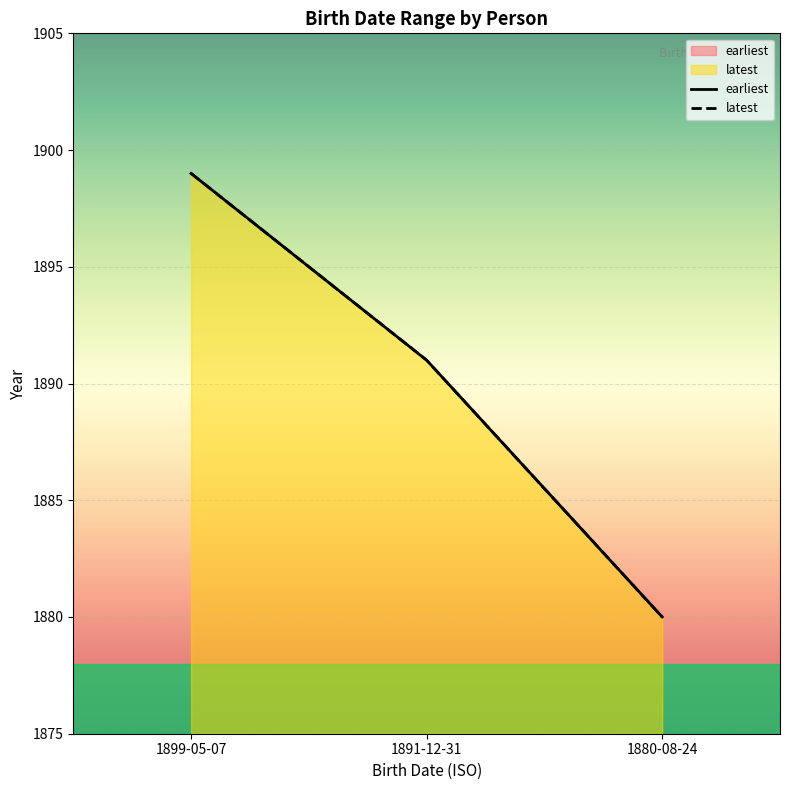

What is the lowest value of the earliest series?

1880